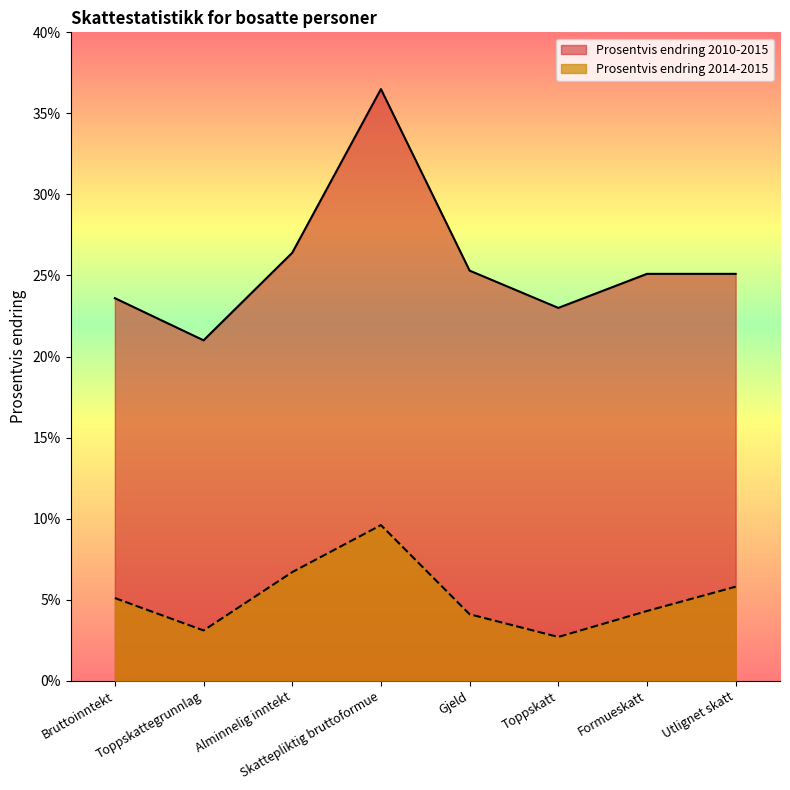

Rank the series at Alminnelig inntekt from highest to lowest value.

Prosentvis endring 2010-2015, Prosentvis endring 2014-2015